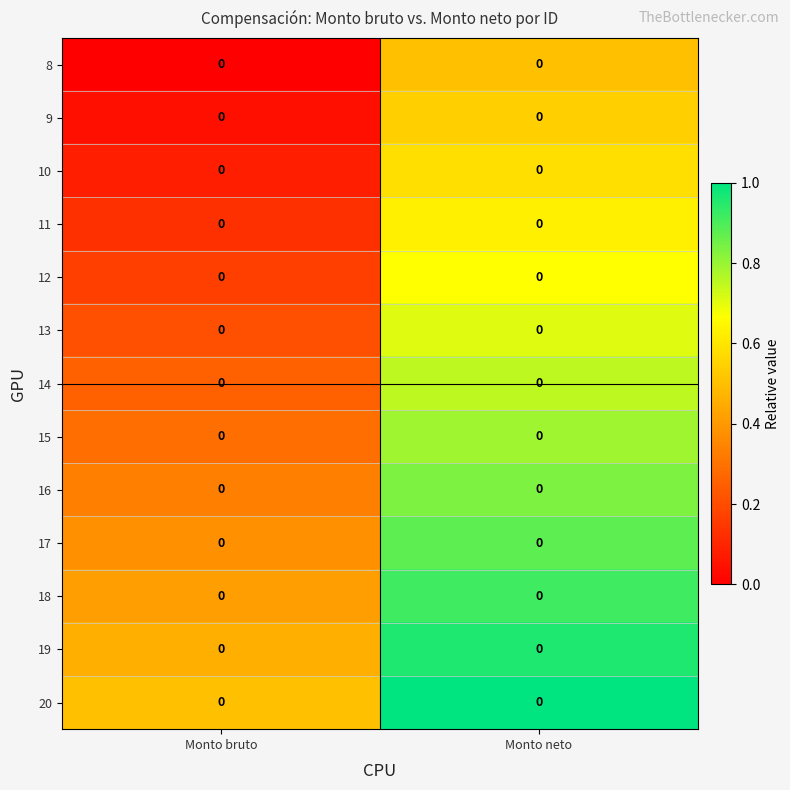

What is the maximum value shown in the chart?

1.0